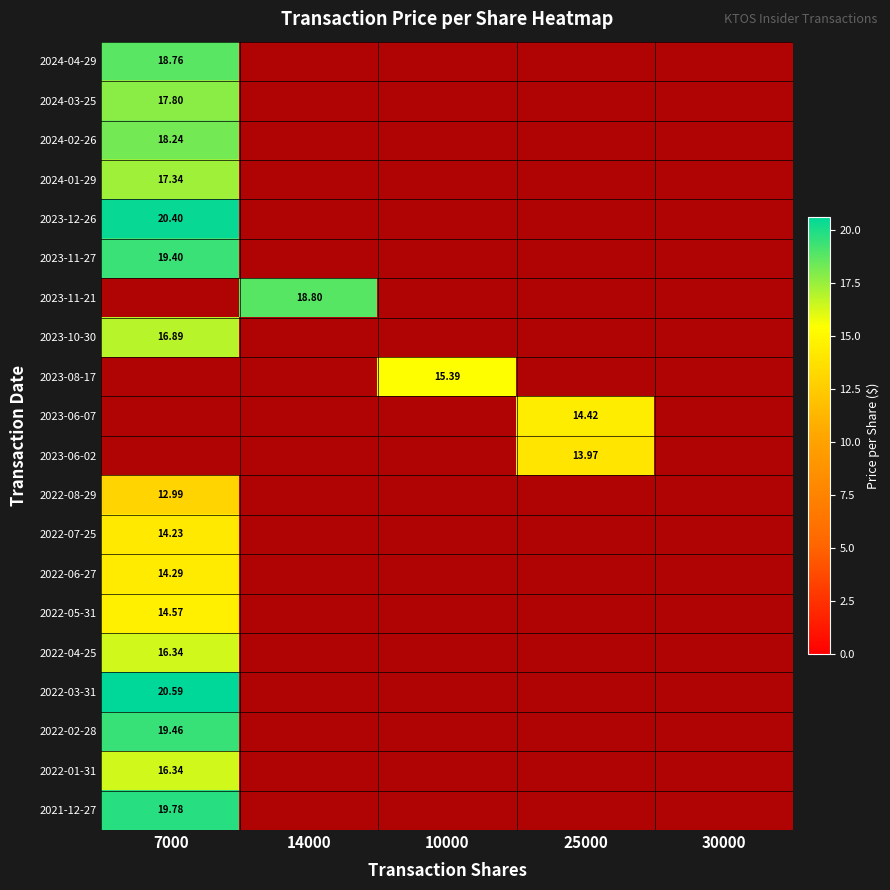

At which label does 2023-11-21 reach its peak?

7000